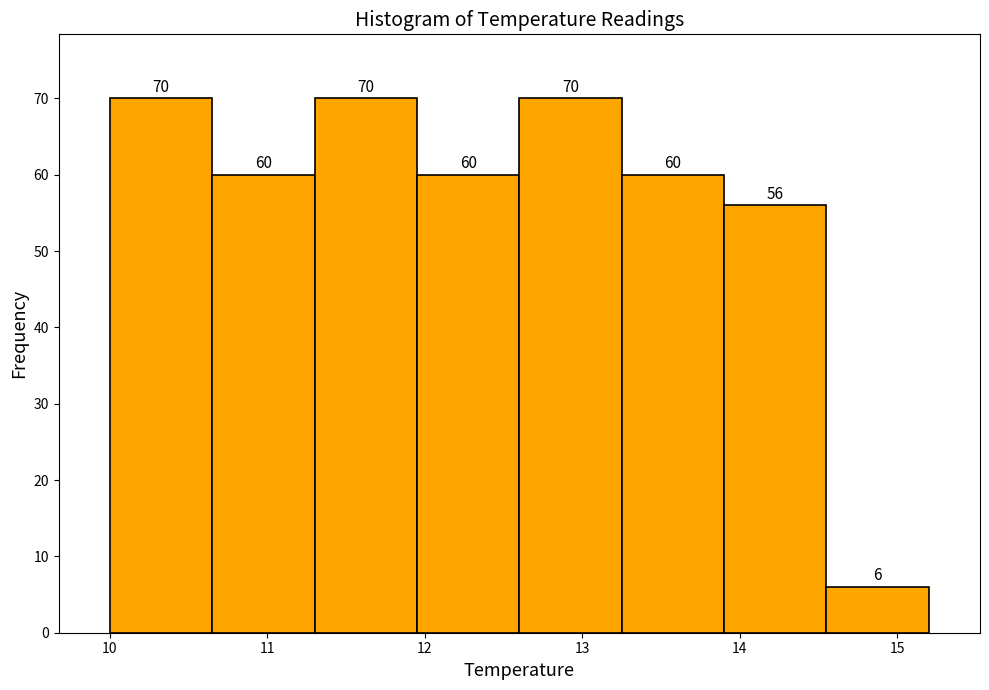

What is the height of the bar covering 13.90 to 14.55 on the x-axis? The bar edges are not printed on the chart, so give them approximately, as read against the axis.

56